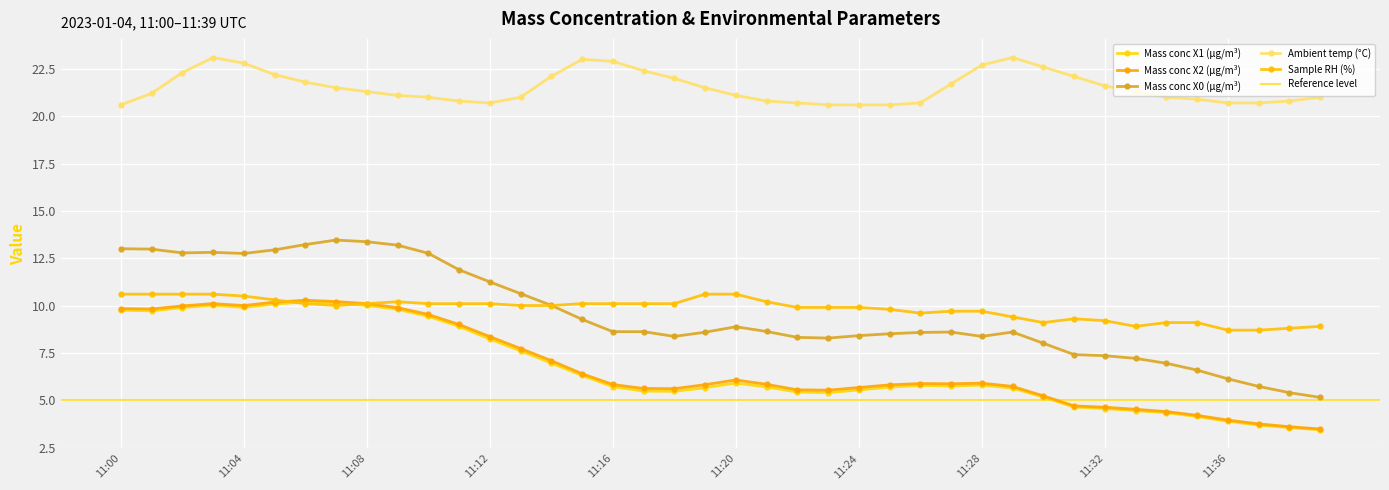

Reading left to right, extract all data points from this chart.

Mass conc X1 (μg/m³): 9.8	9.7	9.9	10.0	9.9	10.1	10.2	10.1	10.0	9.8	9.4	8.9	8.2	7.6	7.0	6.3	5.7	5.5	5.5	5.7	5.9	5.7	5.4	5.4	5.5	5.7	5.8	5.8	5.8	5.6	5.2	4.6	4.6	4.5	4.3	4.1	3.9	3.7	3.5	3.4
Mass conc X2 (μg/m³): 9.8	9.8	10.0	10.1	10.0	10.2	10.3	10.2	10.1	9.9	9.5	9.0	8.4	7.7	7.1	6.4	5.8	5.6	5.6	5.8	6.1	5.8	5.5	5.5	5.7	5.8	5.9	5.9	5.9	5.7	5.2	4.7	4.6	4.5	4.4	4.2	4.0	3.8	3.6	3.5
Mass conc X0 (μg/m³): 13.0	13.0	12.8	12.8	12.8	12.9	13.2	13.5	13.4	13.2	12.8	11.9	11.2	10.6	10.0	9.3	8.6	8.6	8.4	8.6	8.9	8.6	8.3	8.3	8.4	8.5	8.6	8.6	8.4	8.6	8.0	7.4	7.3	7.2	7.0	6.6	6.1	5.7	5.4	5.2
Ambient temp (°C): 20.6	21.2	22.3	23.1	22.8	22.2	21.8	21.5	21.3	21.1	21.0	20.8	20.7	21.0	22.1	23.0	22.9	22.4	22.0	21.5	21.1	20.8	20.7	20.6	20.6	20.6	20.7	21.7	22.7	23.1	22.6	22.1	21.6	21.3	21.0	20.9	20.7	20.7	20.8	21.0
Sample RH (%): 10.6	10.6	10.6	10.6	10.5	10.3	10.1	10.0	10.1	10.2	10.1	10.1	10.1	10.0	10.0	10.1	10.1	10.1	10.1	10.6	10.6	10.2	9.9	9.9	9.9	9.8	9.6	9.7	9.7	9.4	9.1	9.3	9.2	8.9	9.1	9.1	8.7	8.7	8.8	8.9